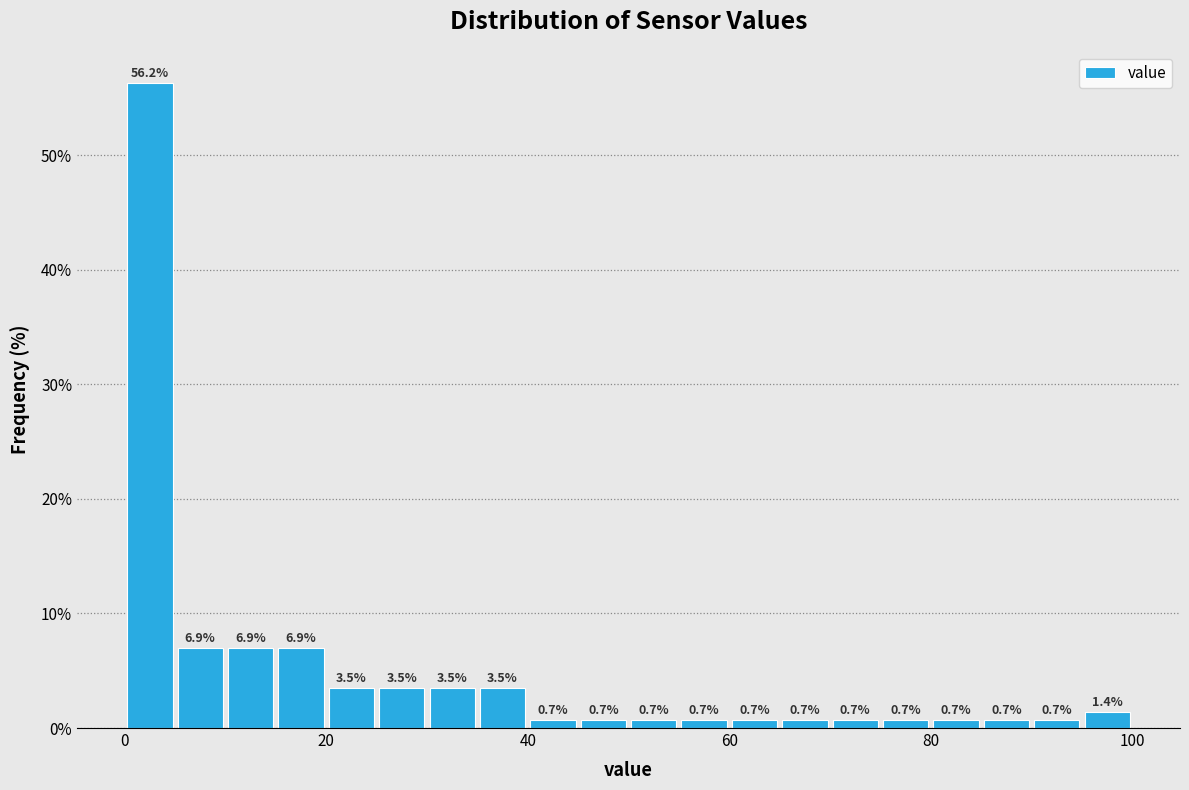

Around what value on the x-axis is the tallest bar? Give the approximate position of its centre, as read against the axis.

2